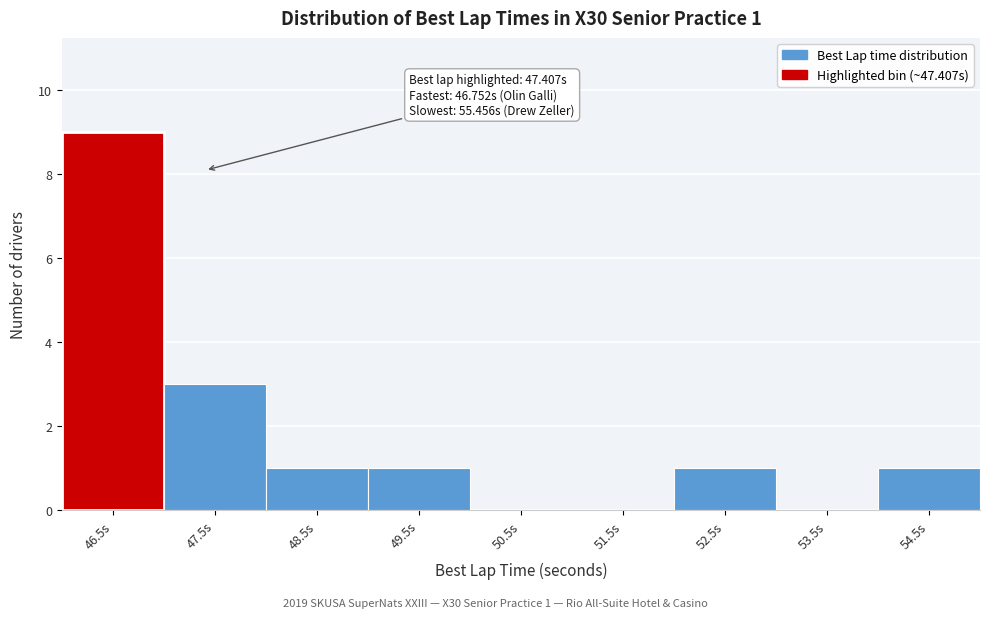

What is the sum of all values?

16